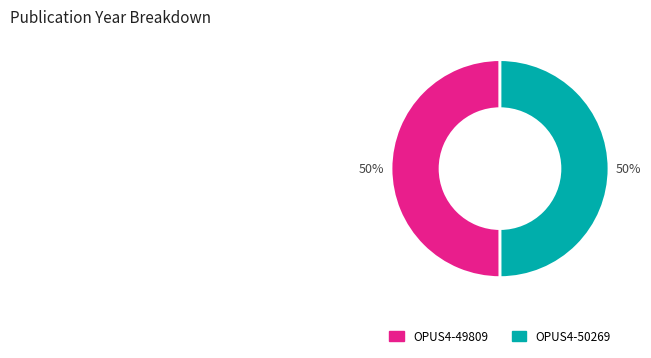

The OPUS4-50269 slice represents 62% of the pie. True or false?

False